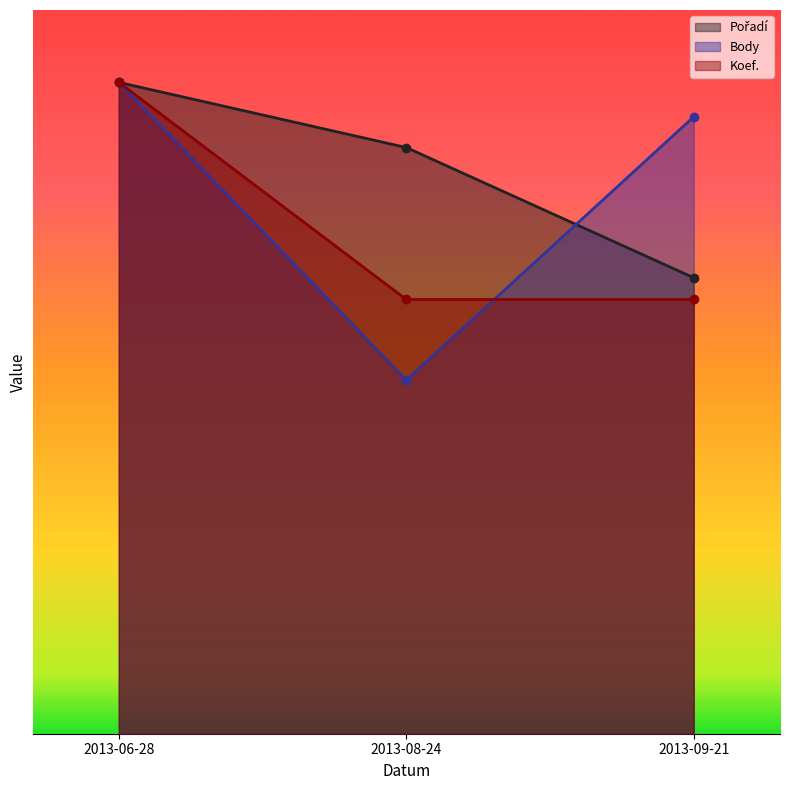

What is the sum of the Koef. values at 2013-08-24 and 2013-06-28?

1800.0